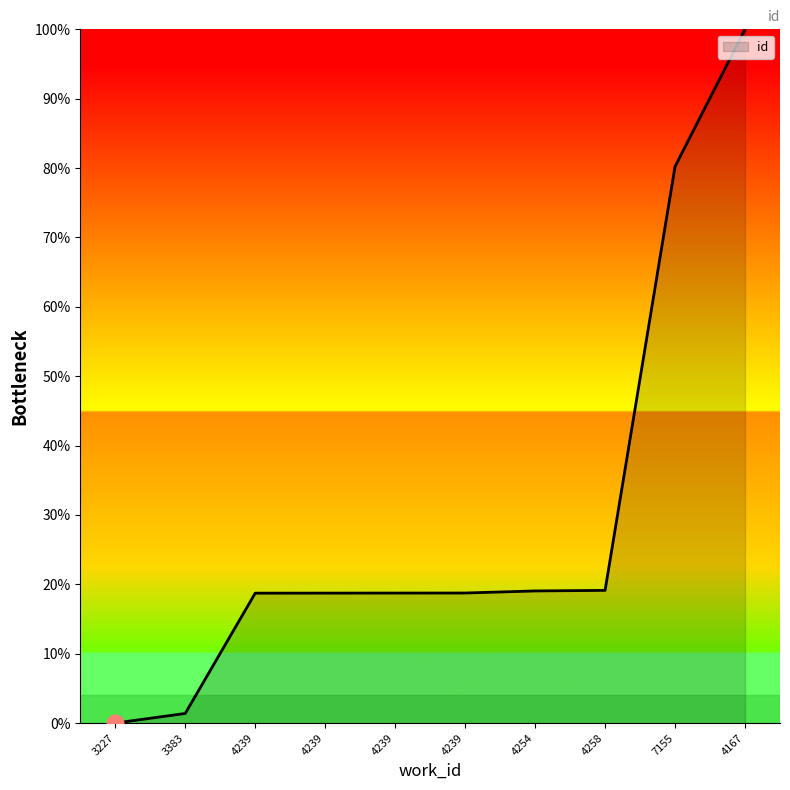

What is the ratio of the value at 7155 to the value at 3383?

57.9